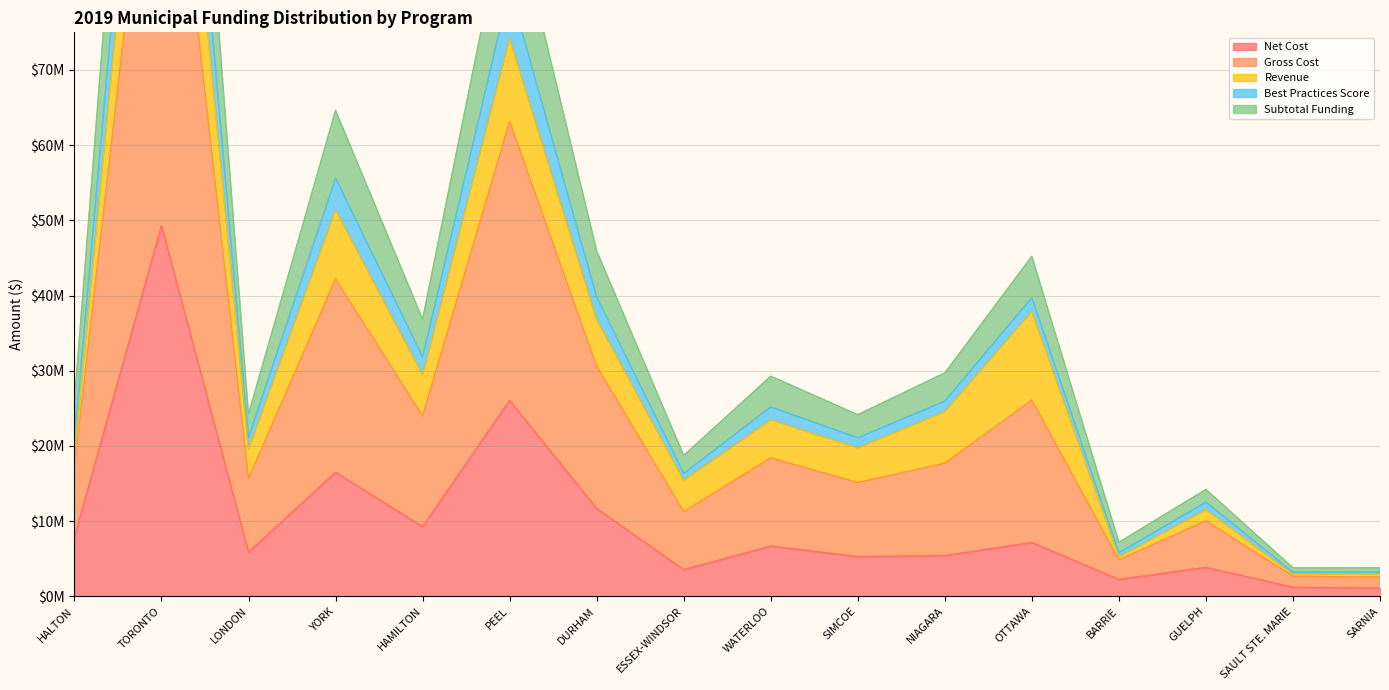

Is it true that Subtotal Funding equals 18732105.0 at ESSEX-WINDSOR?

True